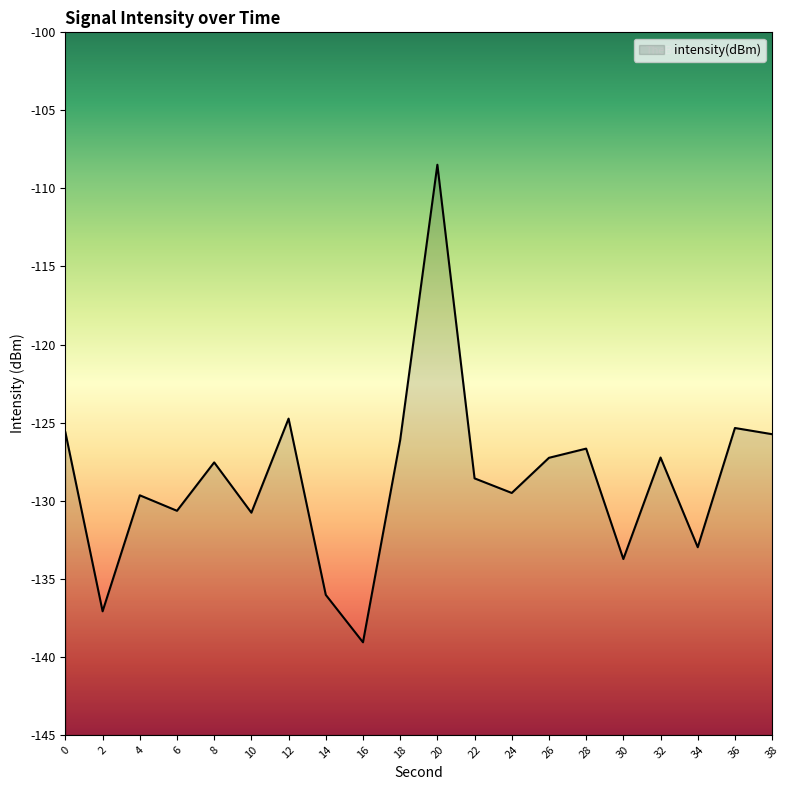

At which category does the chart reach its minimum across all series?

16